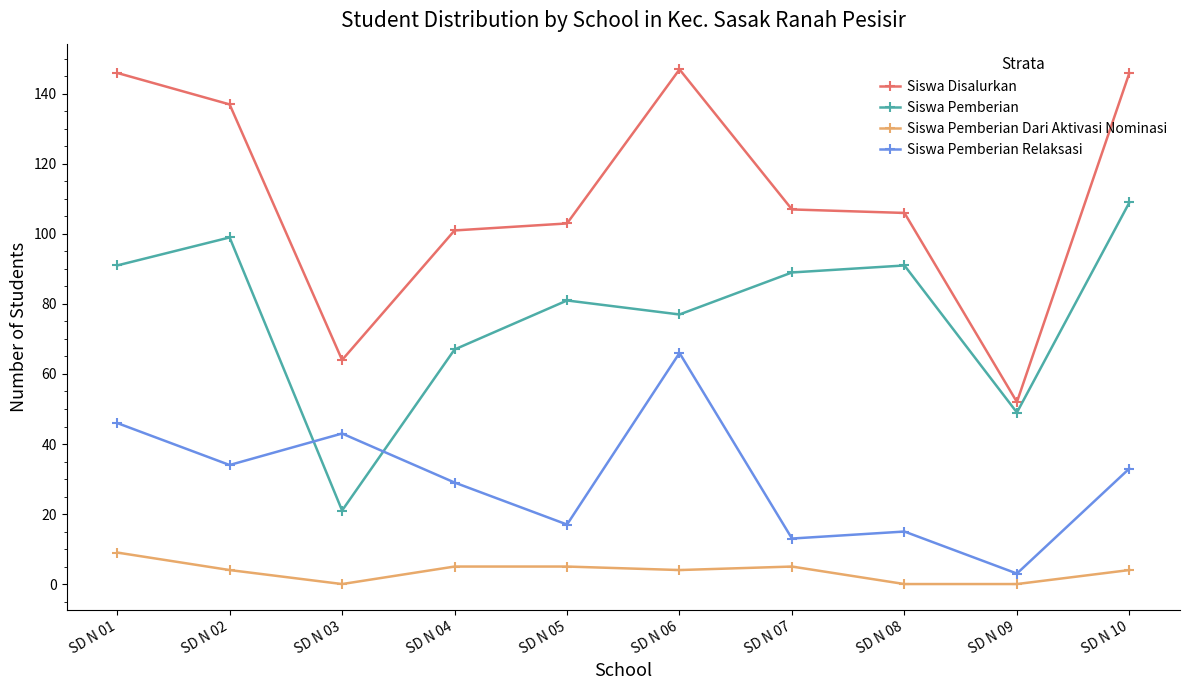

The value of Siswa Pemberian Dari Aktivasi Nominasi at SD N 01 is 9. True or false?

True